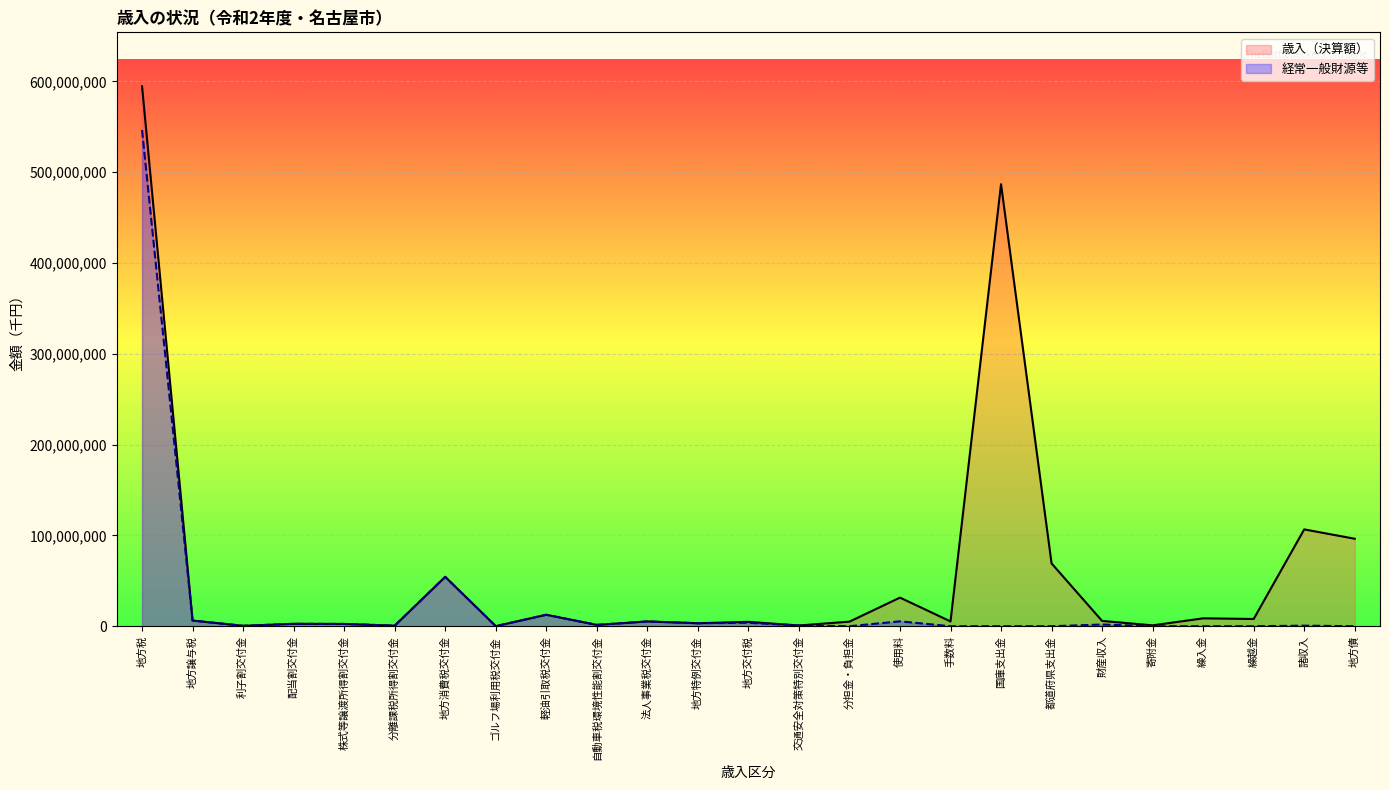

Which series has the largest range (max minus min)?

歳入（決算額）